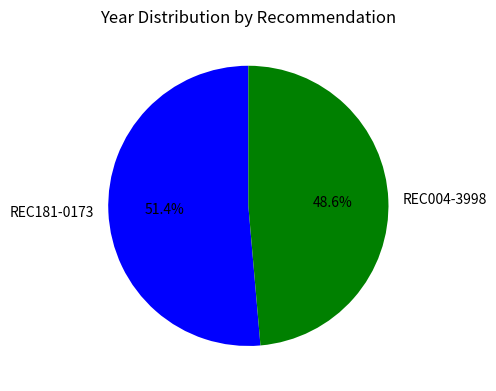

How many slices are in this pie chart?

2